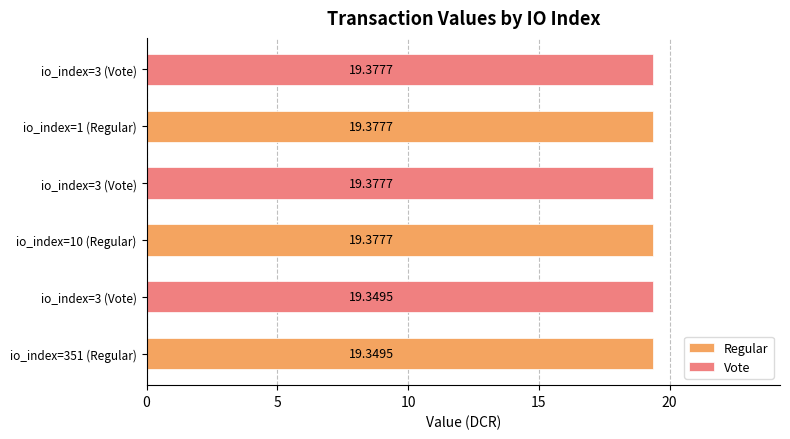

Count the number of data series in this chart.

2